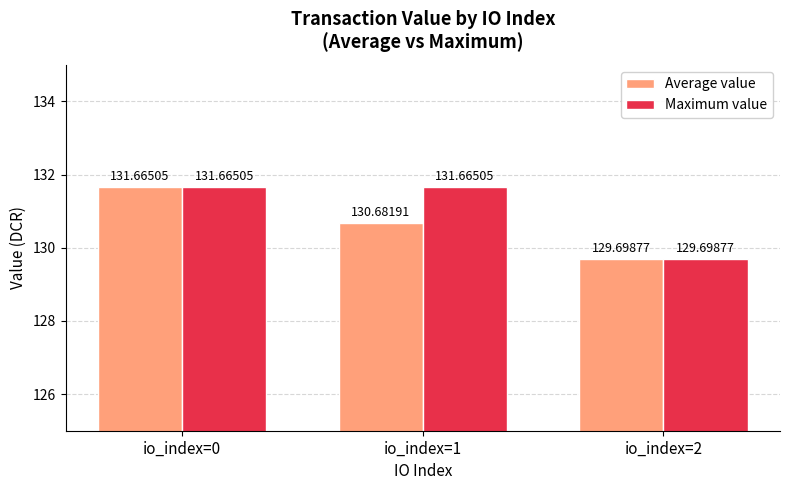

How many bars are there in each group?

2